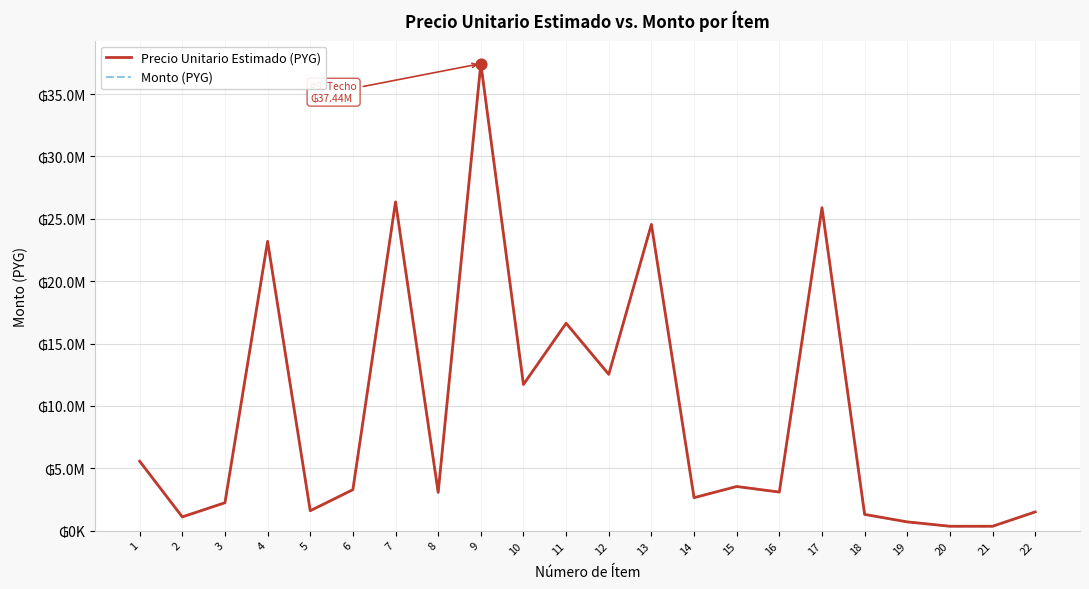

Does the chart have visible grid lines?

Yes